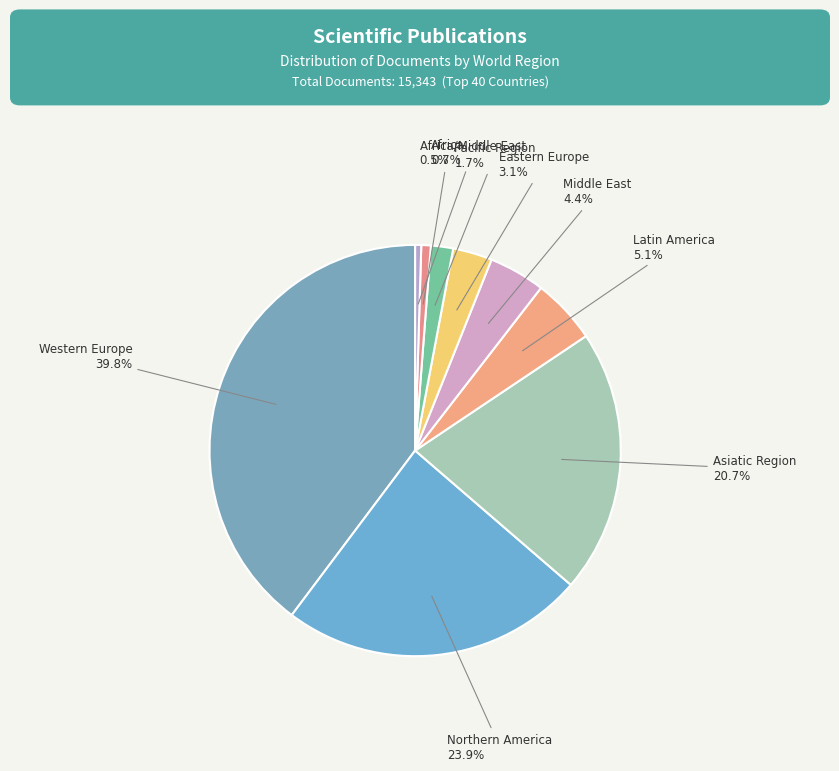

Between Africa and Asiatic Region, which is larger?

Asiatic Region